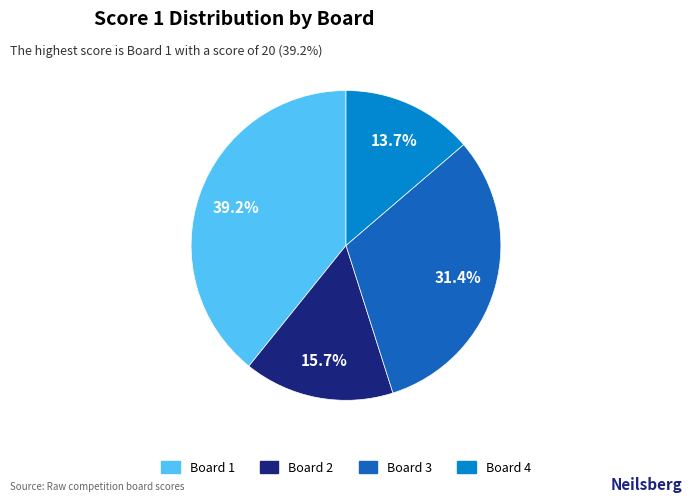

What percentage is the Board 3 slice, to the nearest percent?

31%